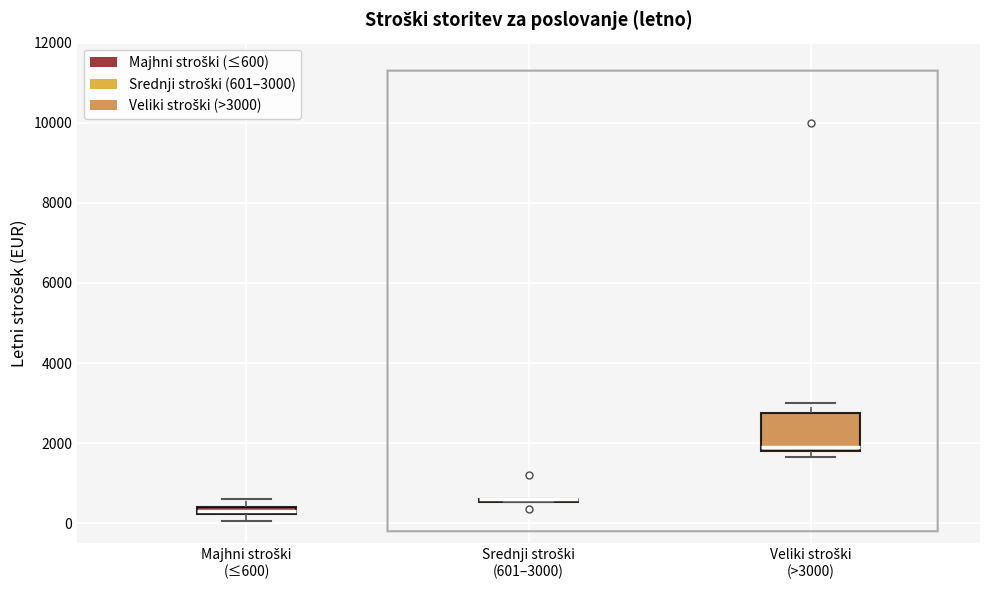

Which box is the tallest, from its lower edge to its upper edge?

Veliki stroški (>3000)